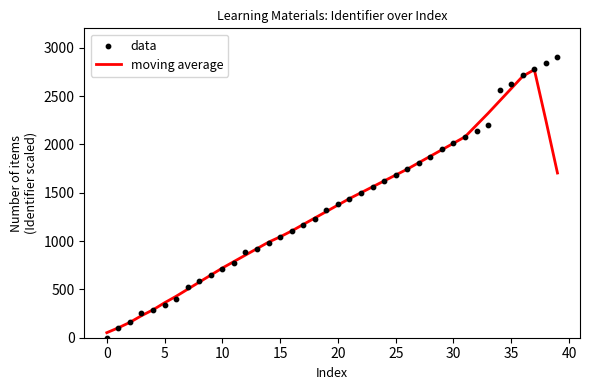

What are all the series names shown in the legend?

moving average, data